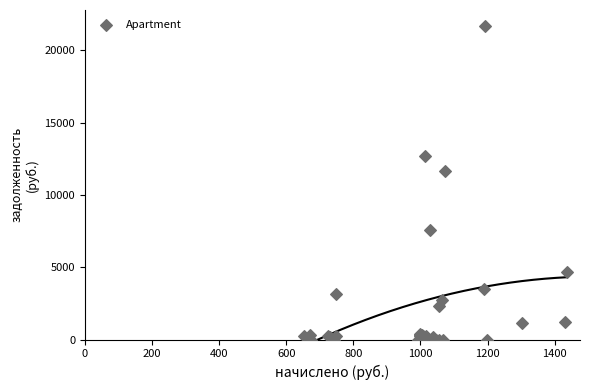

What Y value in the scatter plot is closest to 10835?

11680.6